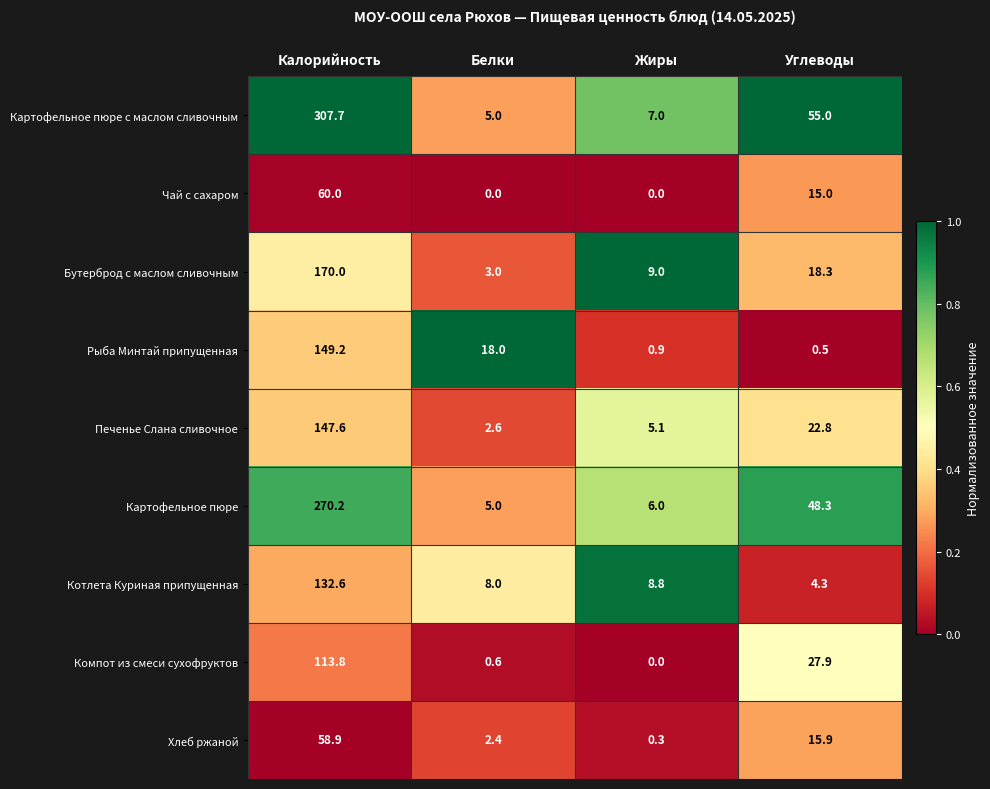

Which series has the widest spread of values?

Картофельное пюре с маслом сливочным